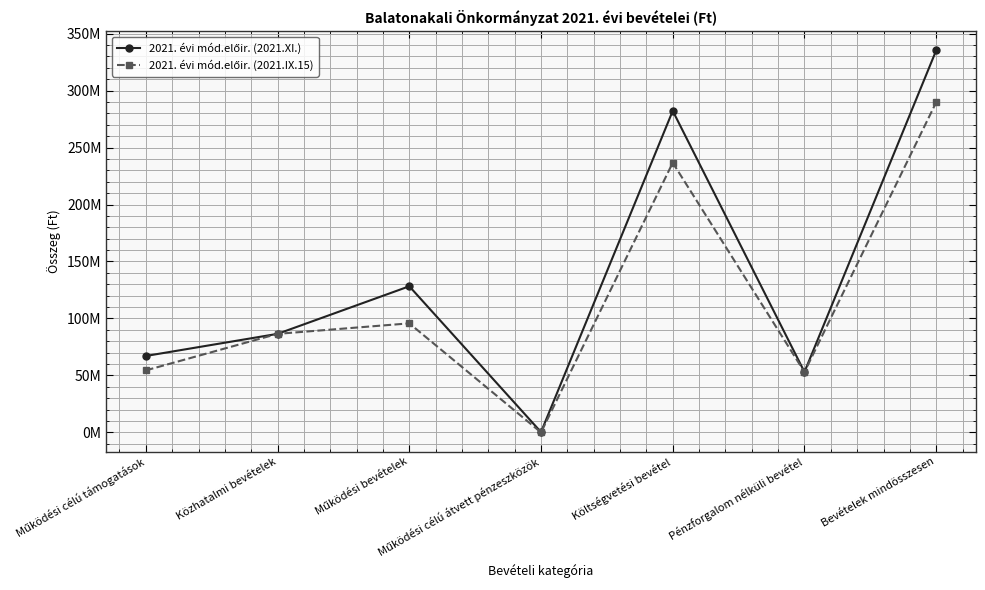

Is the value of 2021. évi mód.előir. (2021.XI.) at Költségvetési bevétel greater than the value of 2021. évi mód.előir. (2021.IX.15) at Közhatalmi bevételek?

Yes